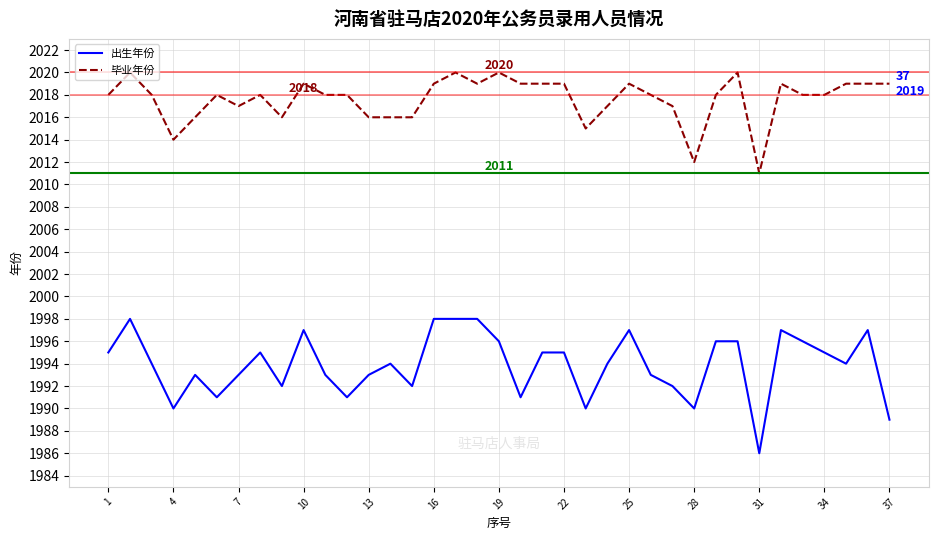

Which series has the largest total across all categories?

毕业年份